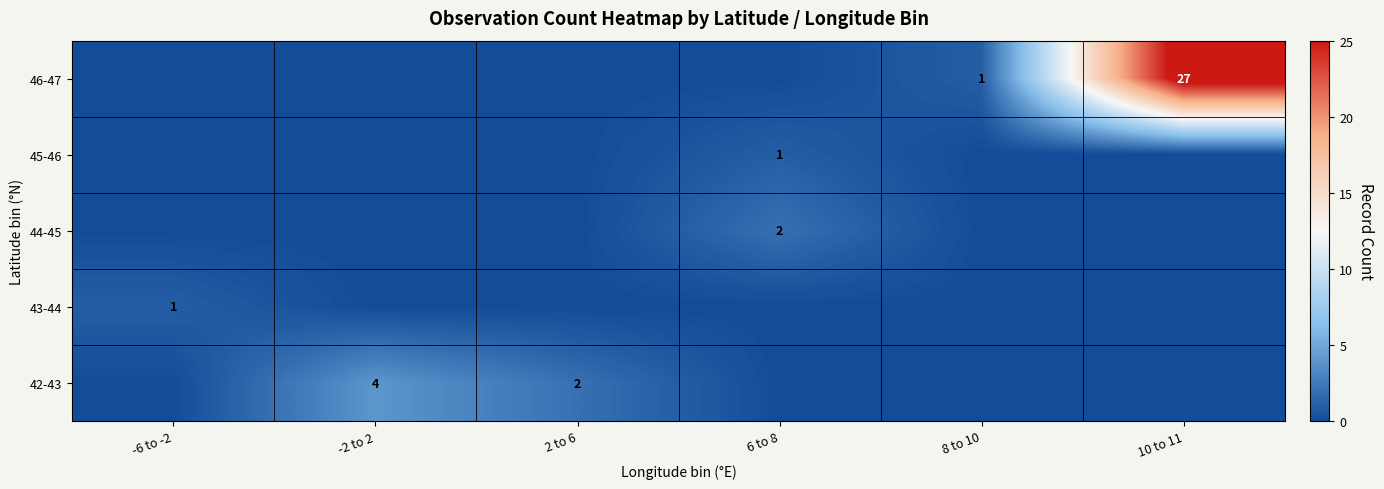

Is it true that 42-43 equals 4 at -2 to 2?

True